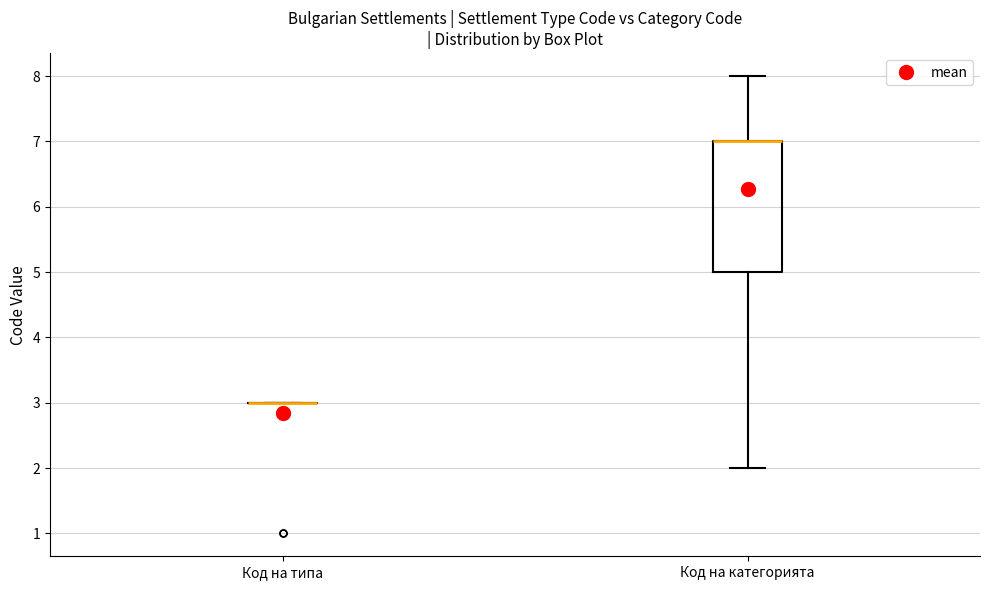

Reading left to right, read every box against the y-axis: the position of its median line, the range the box covers, and the ends of its whiskers. The values are not printed on the chart, so give them approximately, as read against the axis.

Код на типа: box collapsed to a line at 3, whiskers 3 to 3
Код на категорията: median 7 (drawn on the box's upper edge), box 5 to 7, whiskers 2 to 8